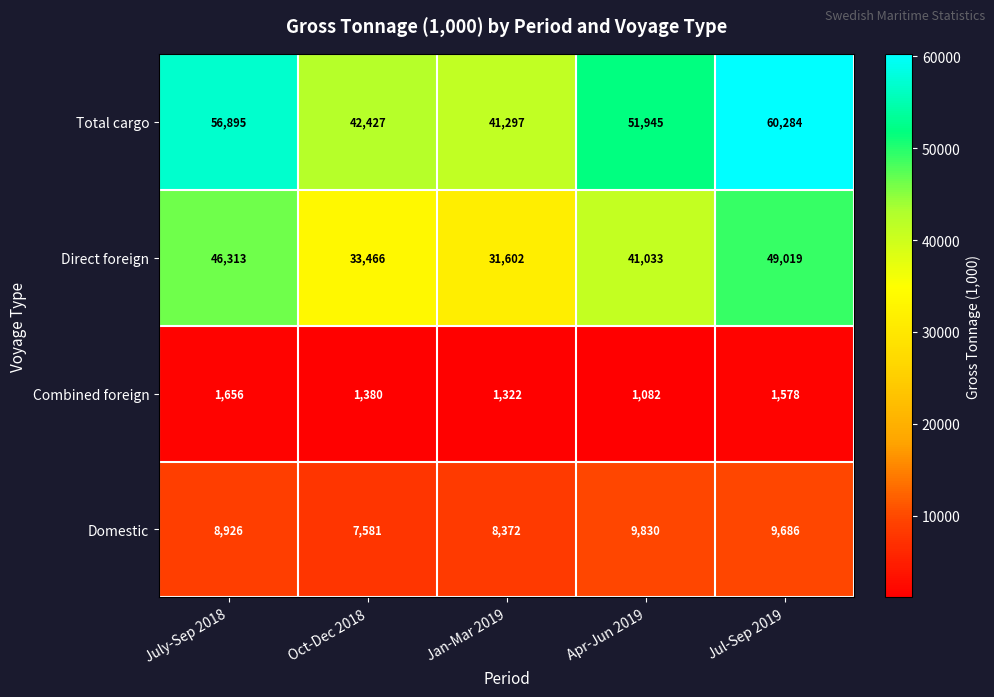

Which series has the largest total across all categories?

Total cargo